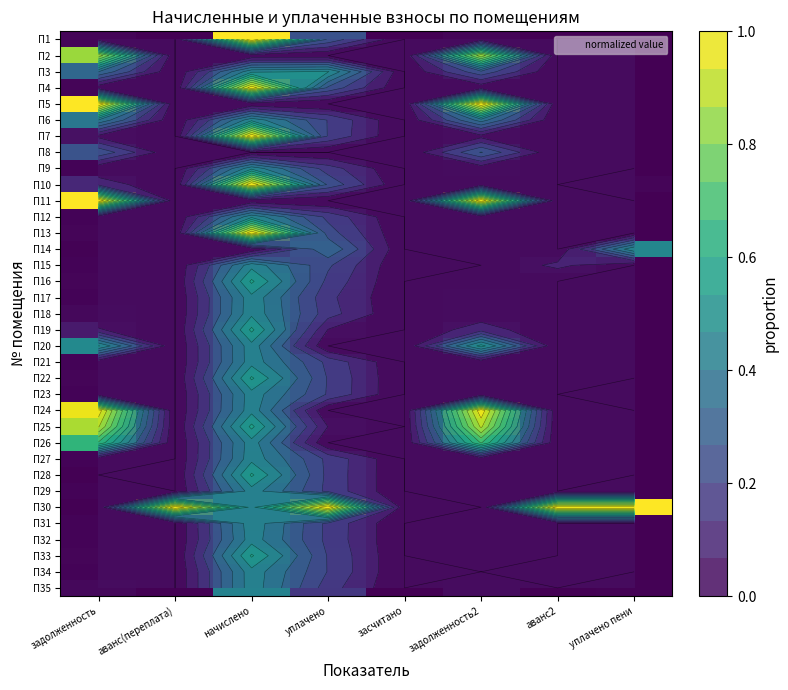

Which series has the largest total across all categories?

П30